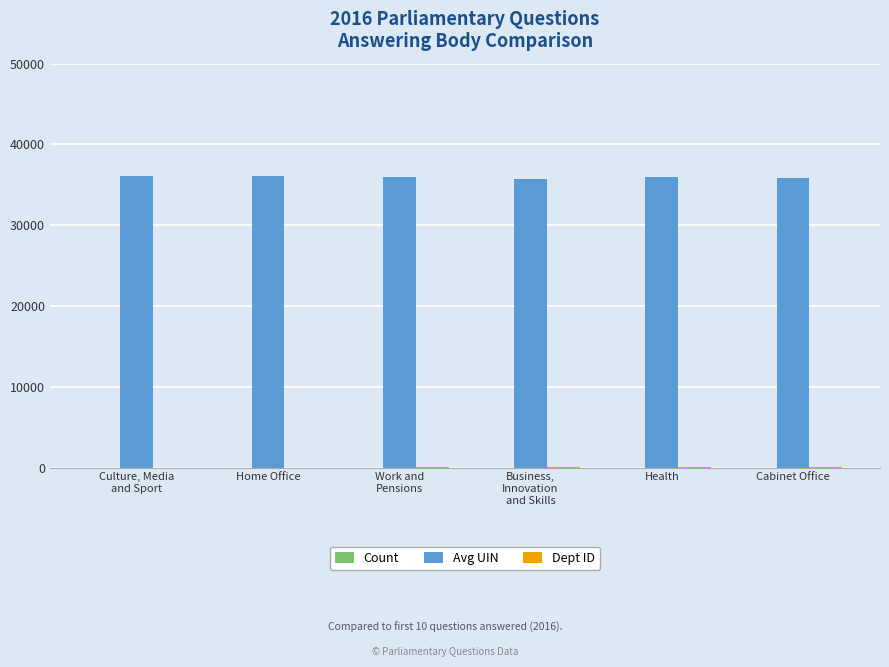

What is the maximum value shown in the chart?

36097